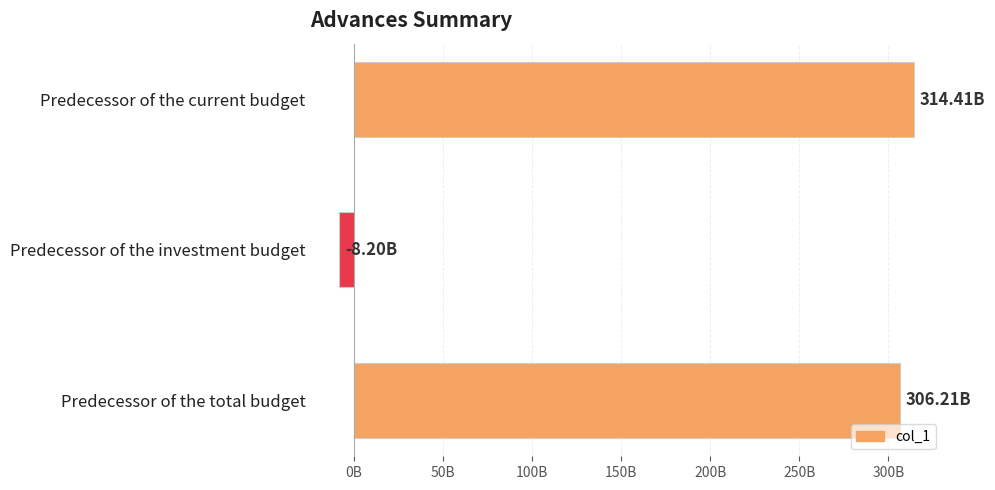

What is the difference between the maximum and second lowest values?

8195079285.0